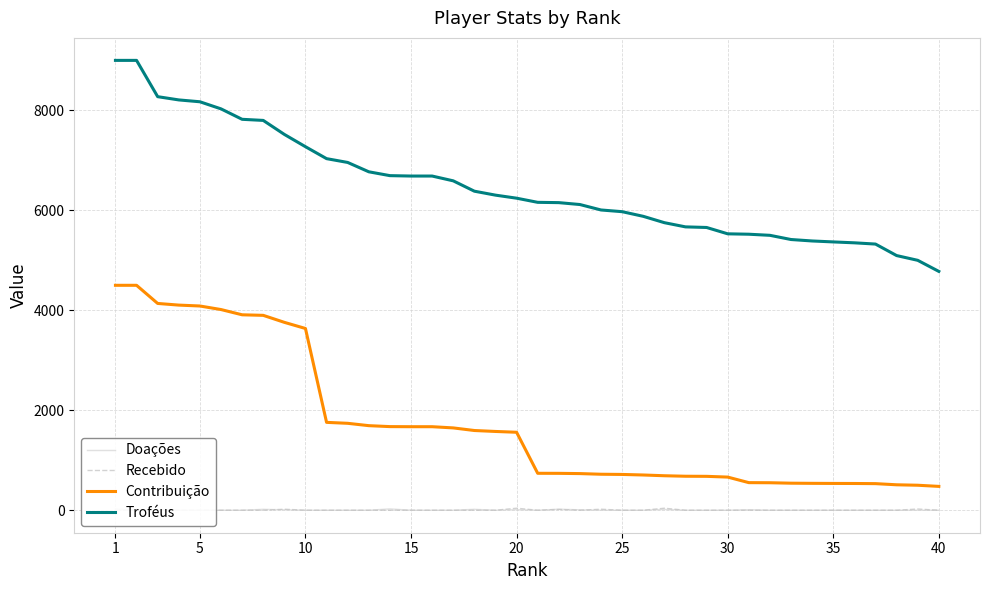

At which label does Contribuição first exceed 1560?

1